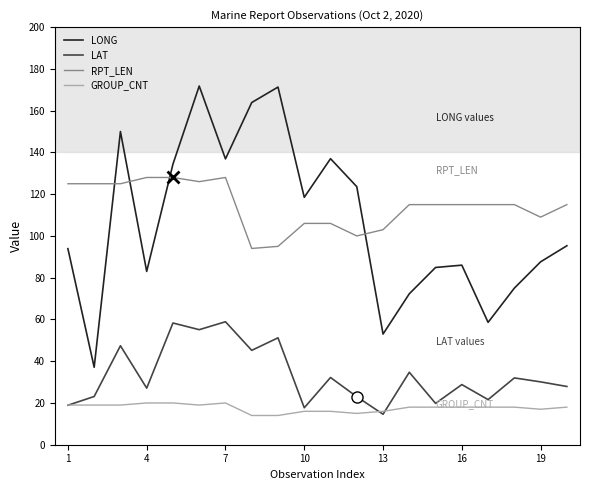

Which series has the widest spread of values?

LONG